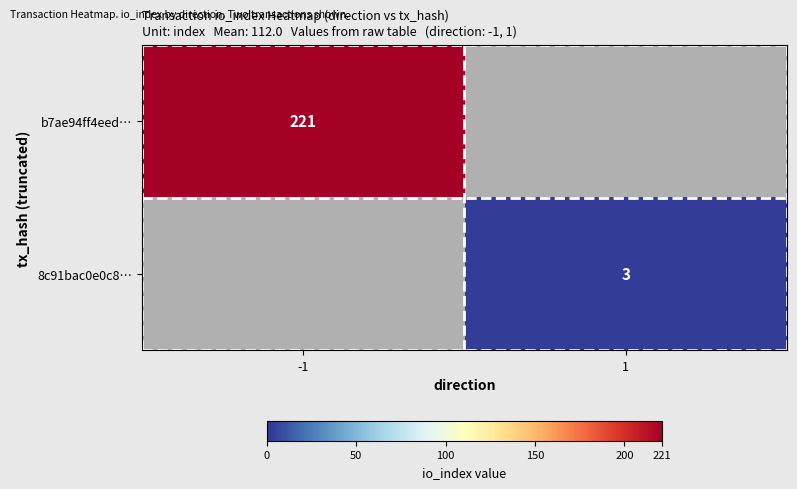

Is it true that b7ae94ff4eed… equals 221 at -1?

True